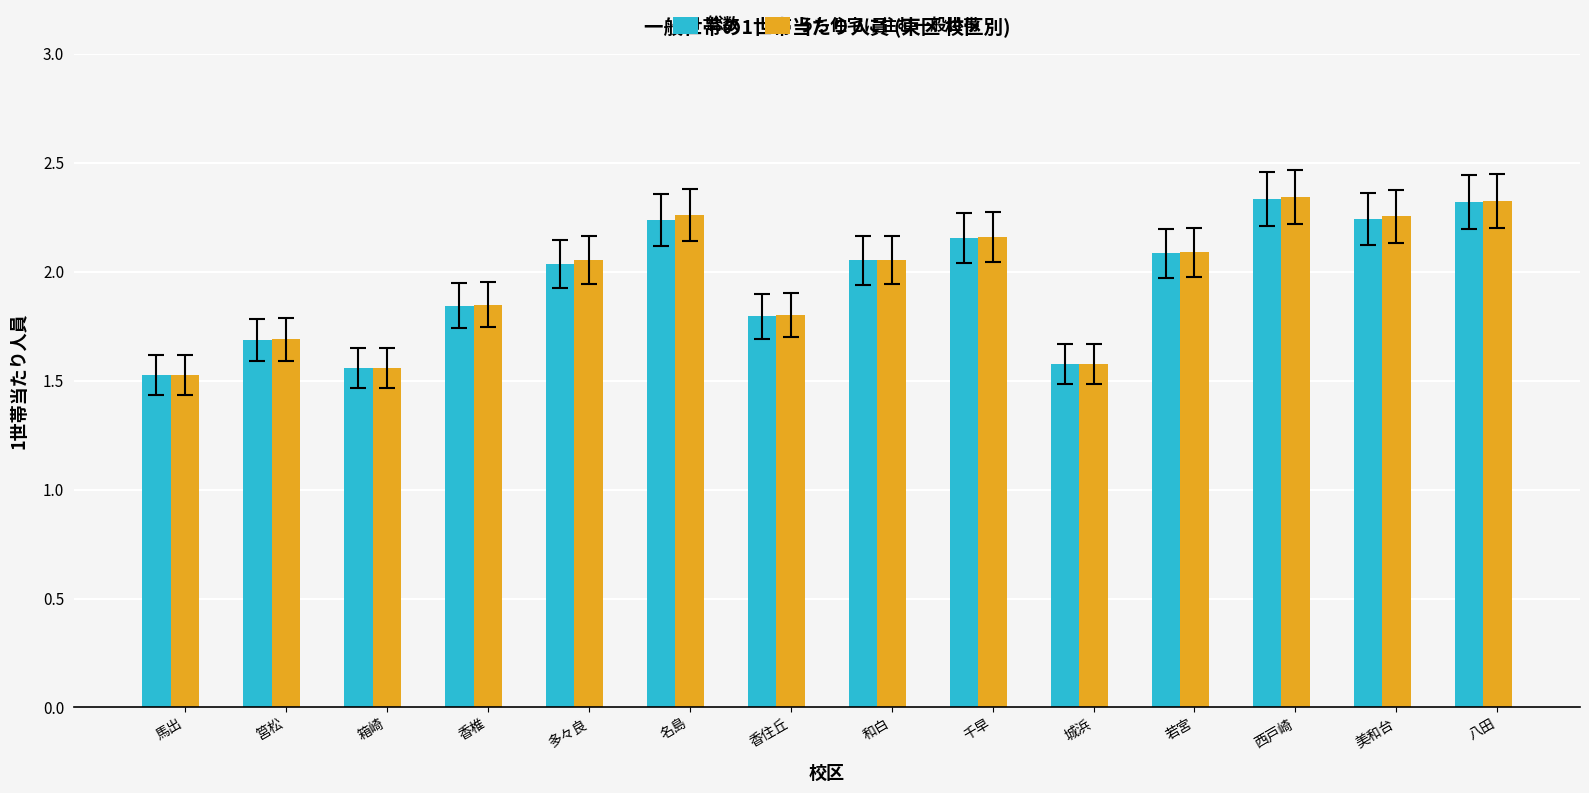

At how many categories does at least one series exceed 1?

14